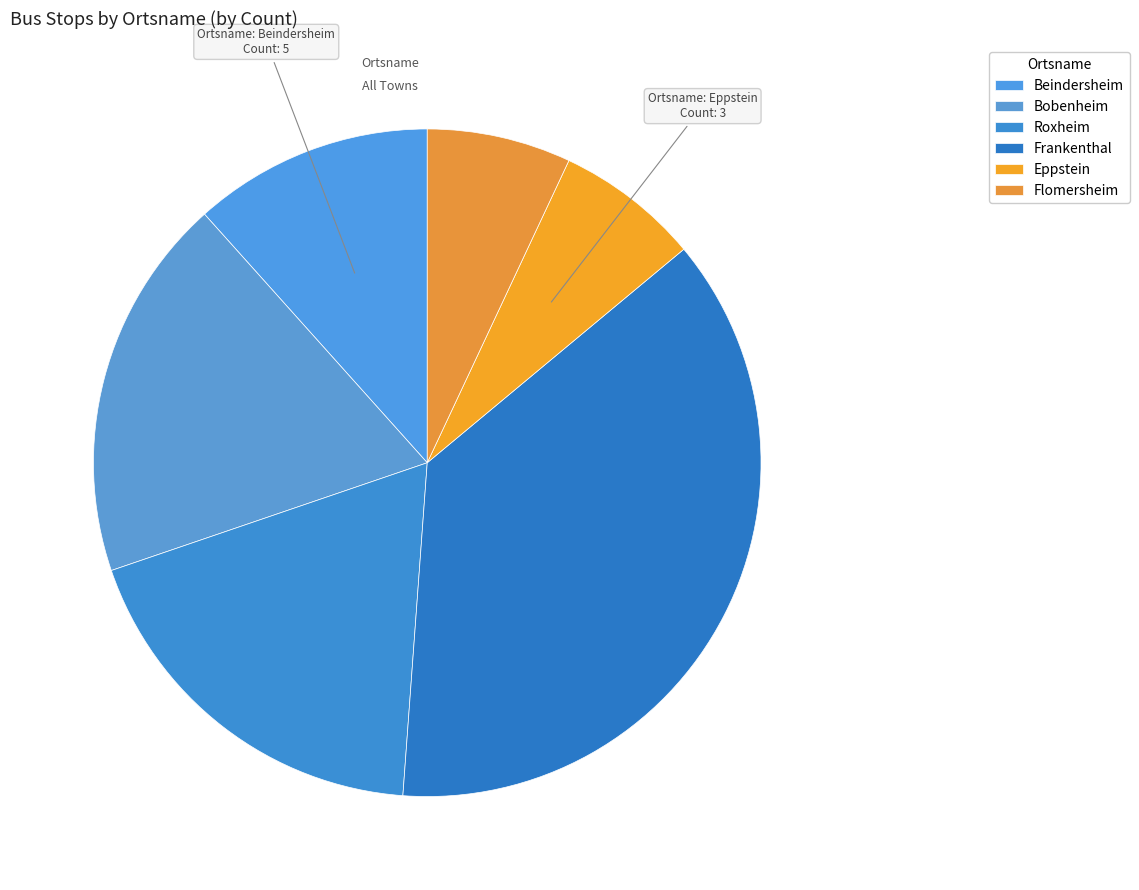

How many slices are in this pie chart?

6